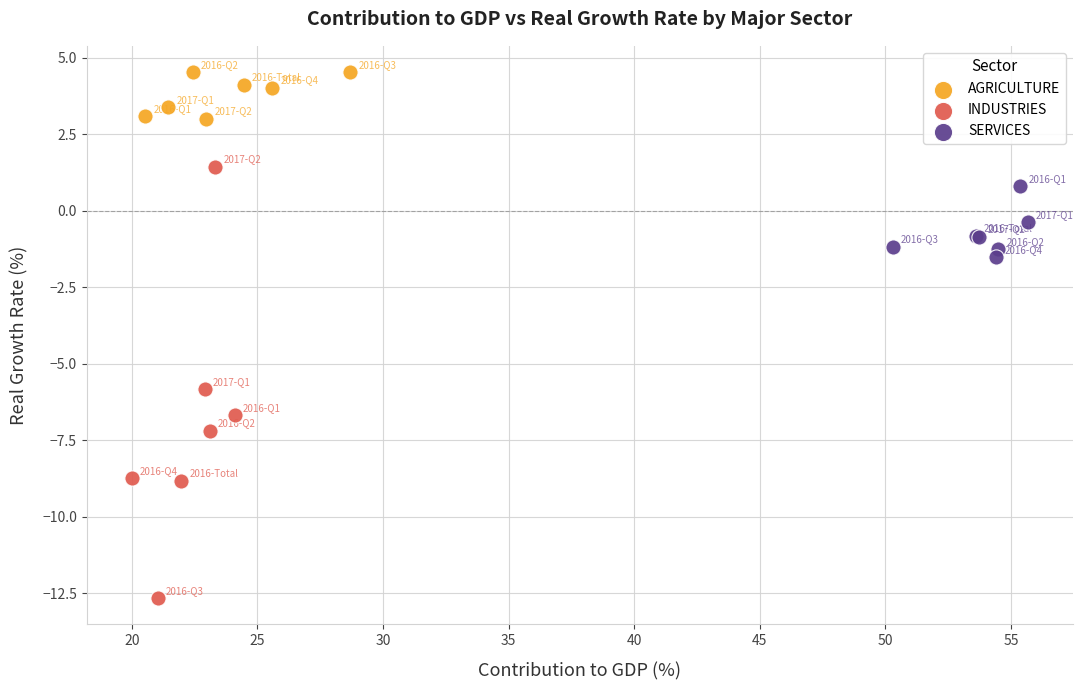

Which series has the largest Y range (max minus min)?

INDUSTRIES